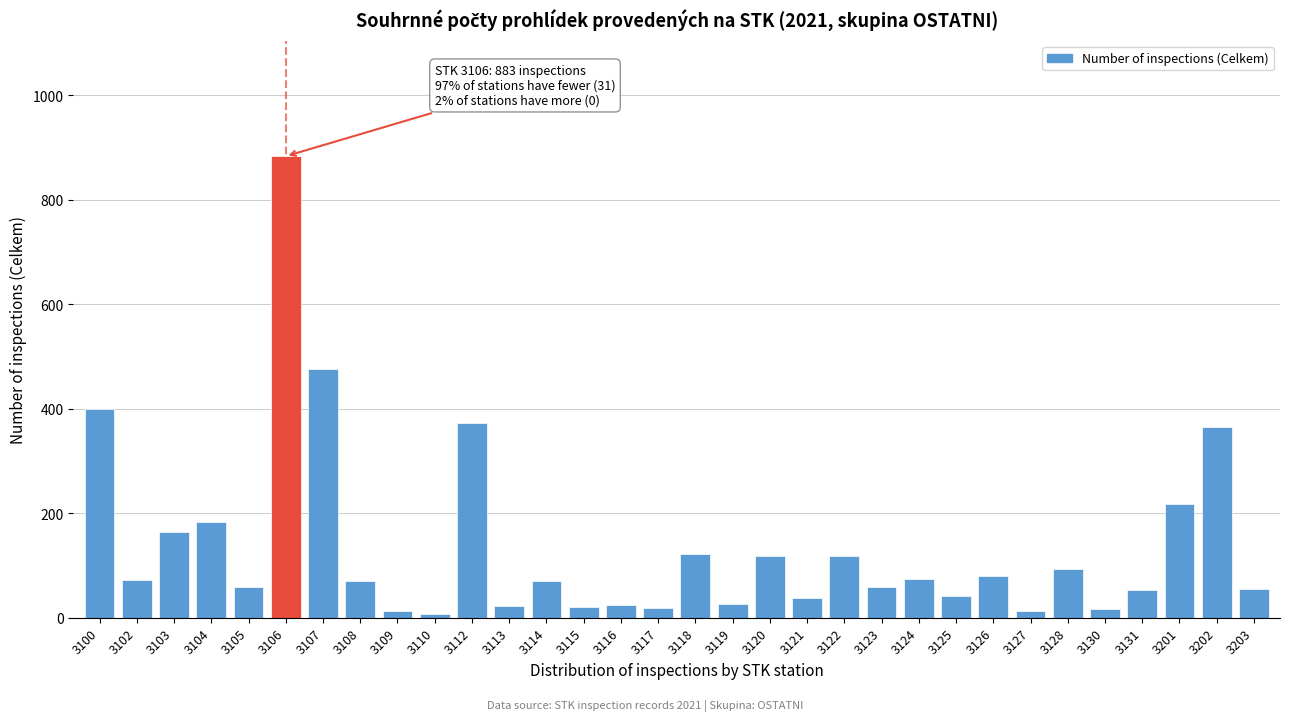

Read the value at 3102.

72